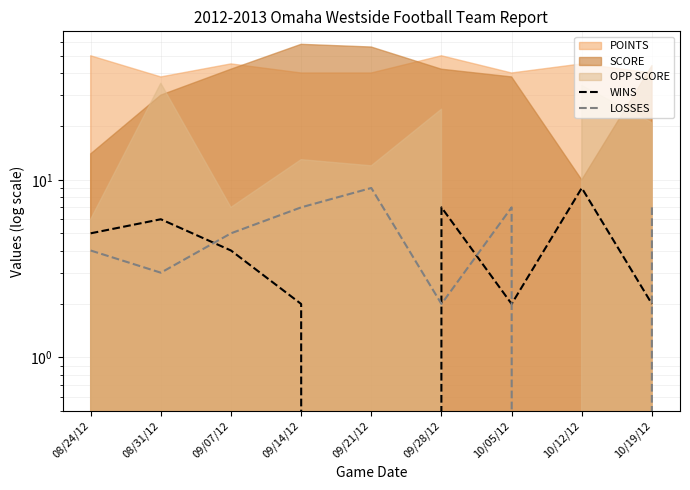

What is the label of the 1st point from the right?

10/19/12